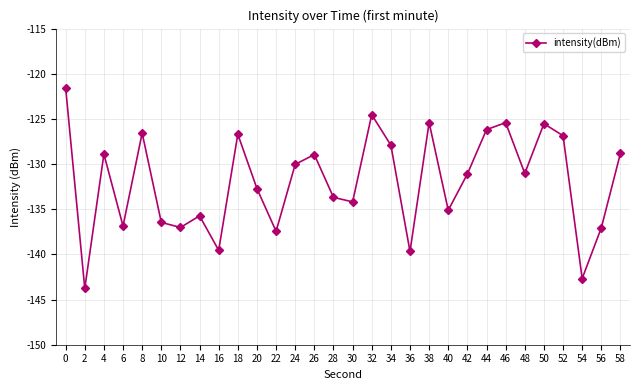

True or false: the data shows -74.2 at 38.

False